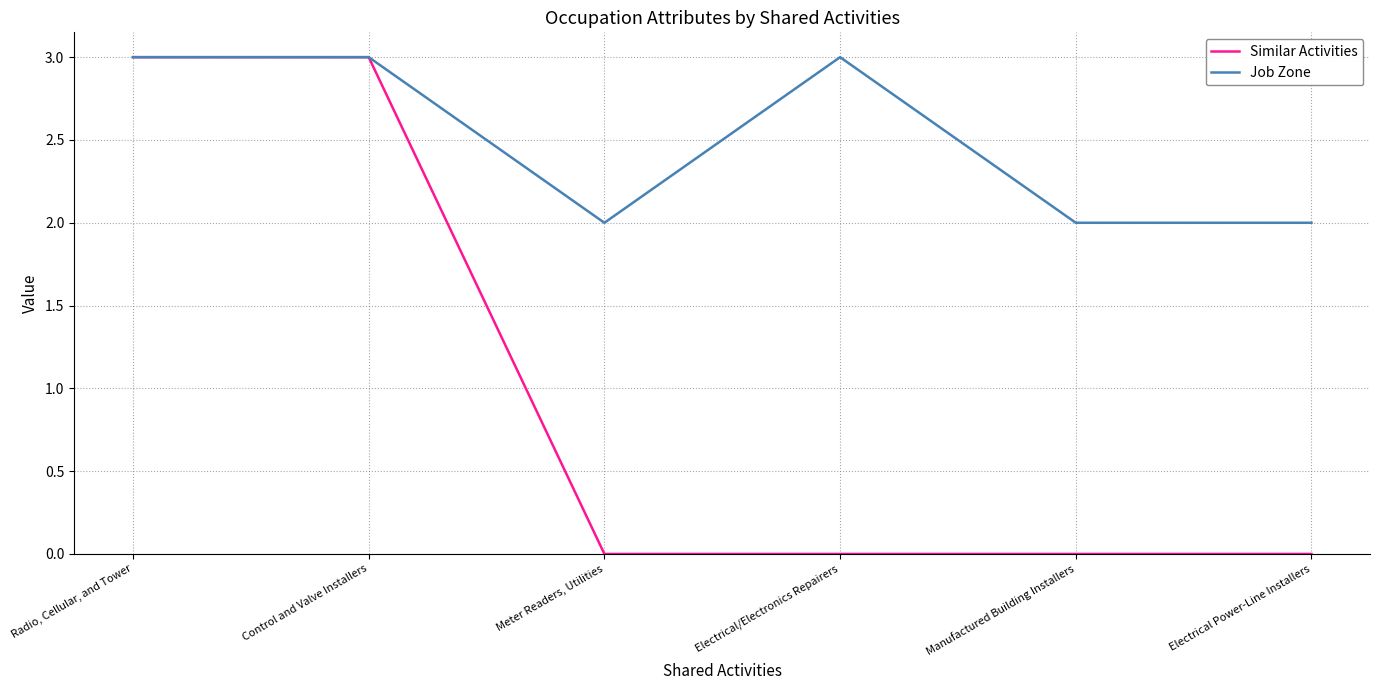

How many lines are shown in the chart?

2